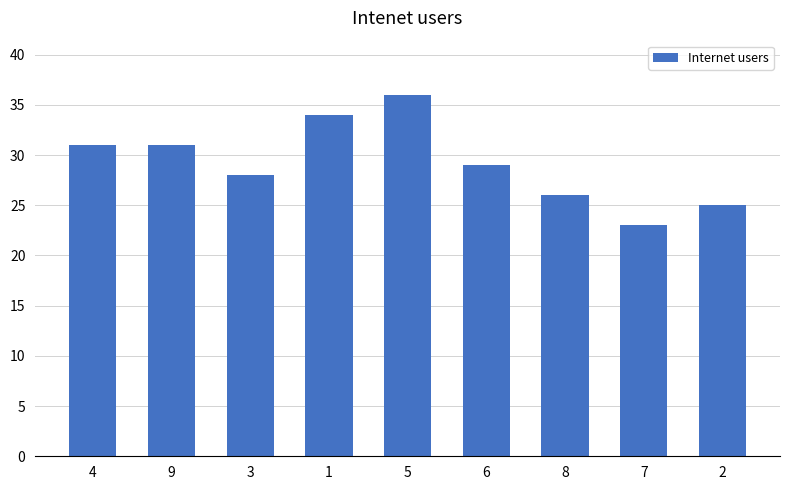

What is the sum of the values at 7 and 2?

48